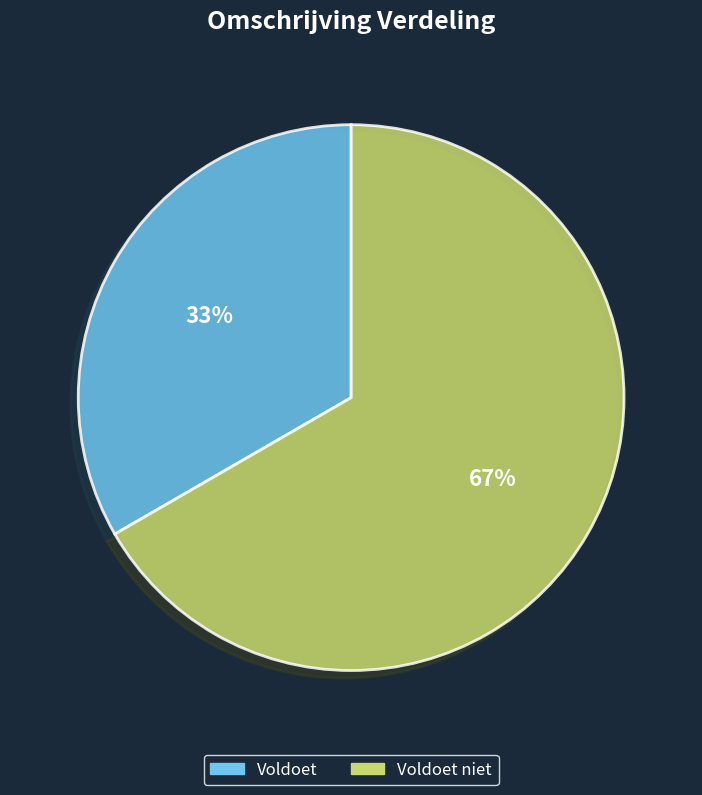

To the nearest percent, what is the average slice percentage?

50%